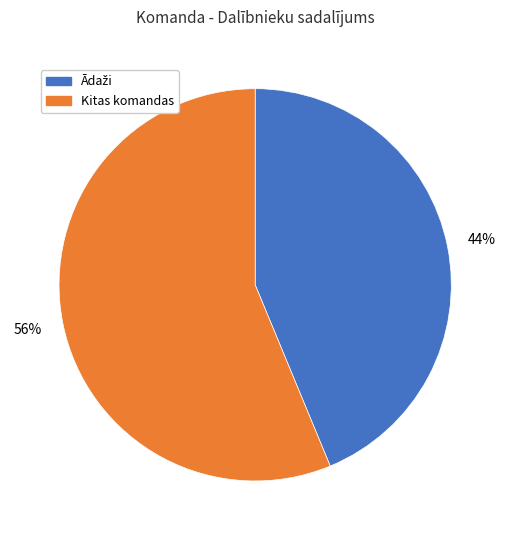

To the nearest percent, what is the average slice percentage?

50%